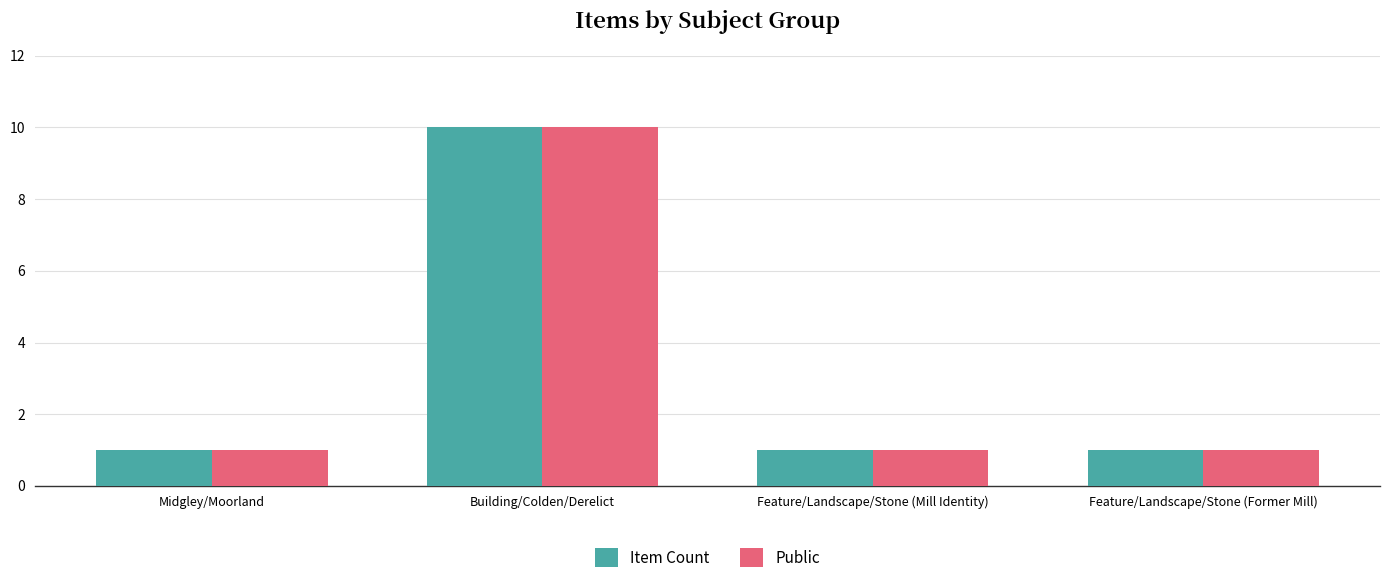

What is the approximate value of Item Count at Feature/Landscape/Stone (Former Mill)?

1